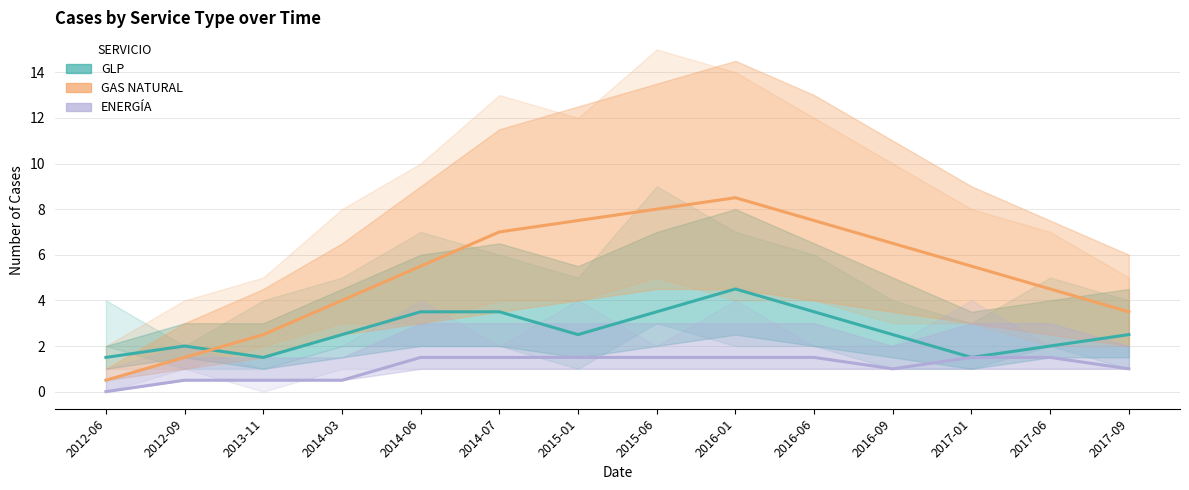

What is the spread (max minus min) of values at 2017-06?

3.0